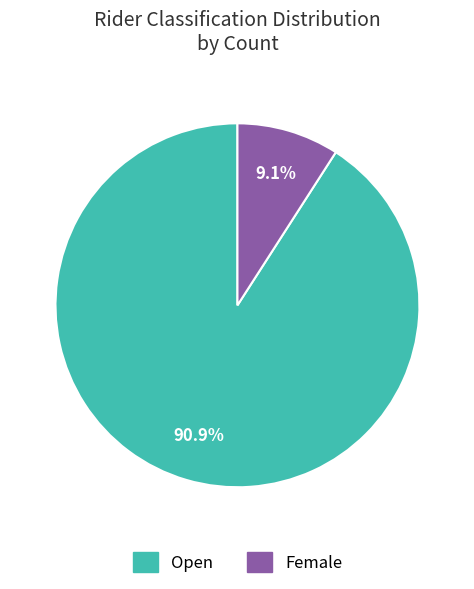

Rank the categories by value from lowest to highest.

Female, Open